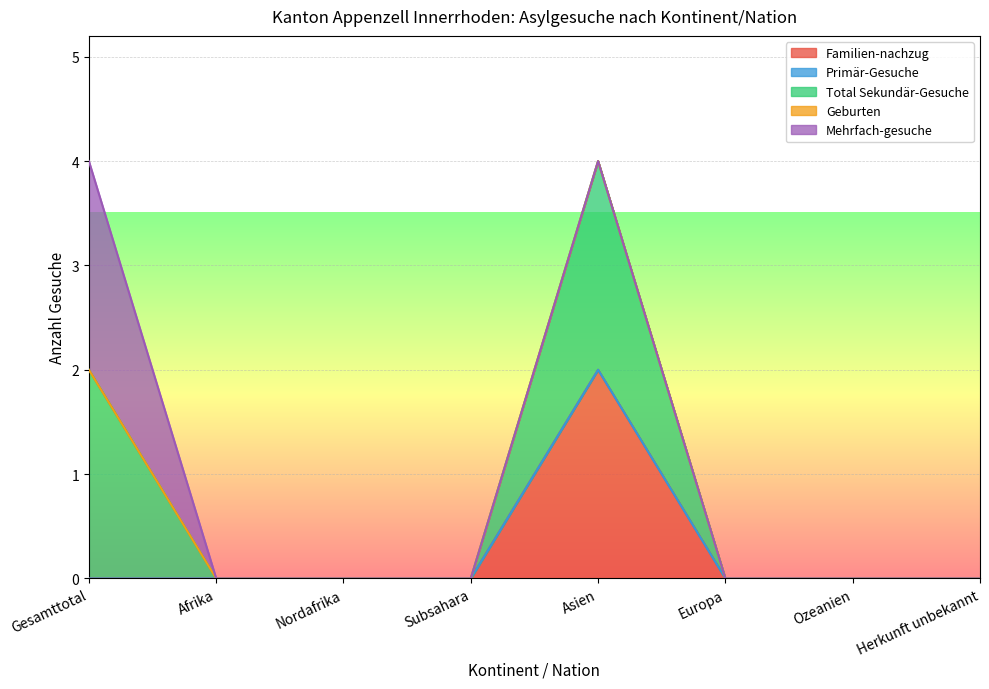

What is the value of the Total Sekundär-Gesuche point at the 5th from the left?

2